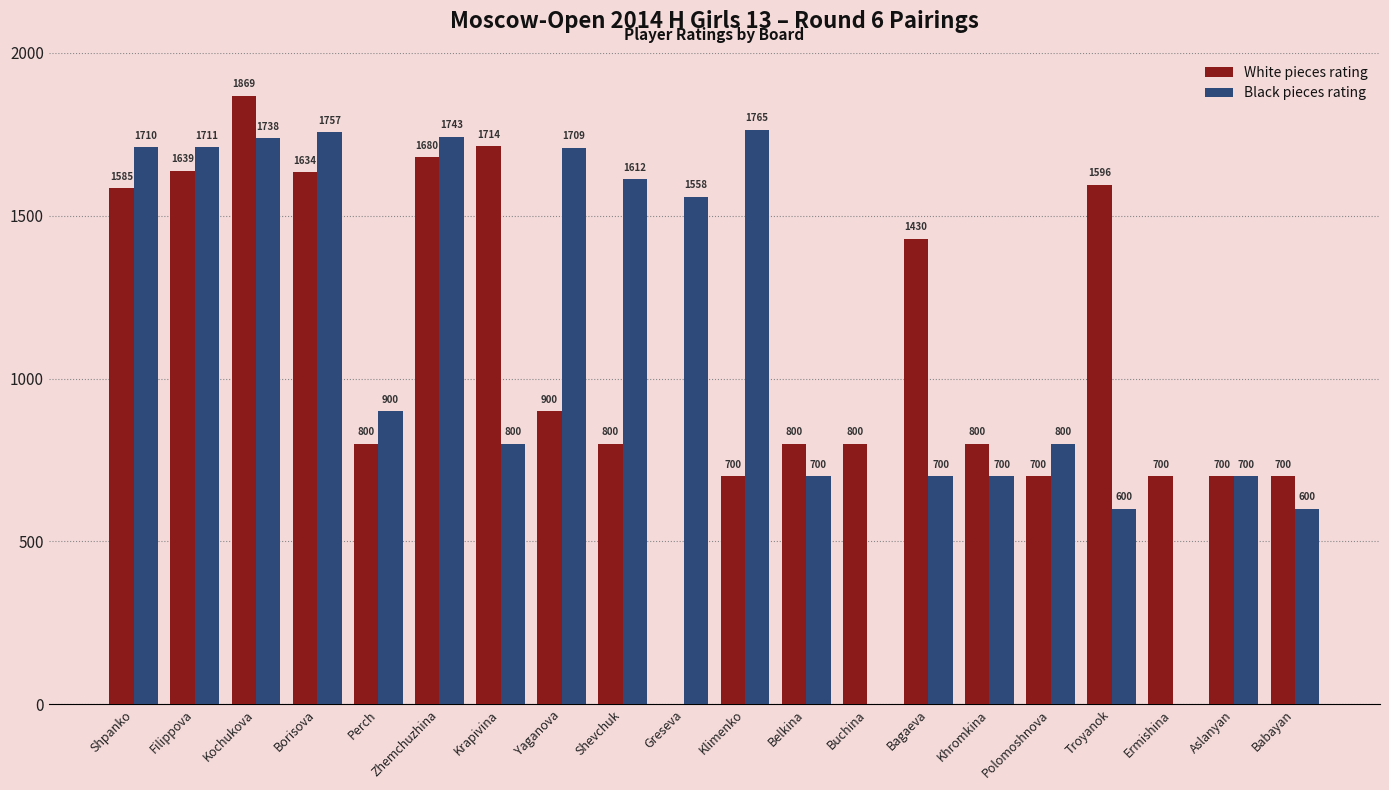

Where is White pieces rating nearest to the value 934?

Yaganova